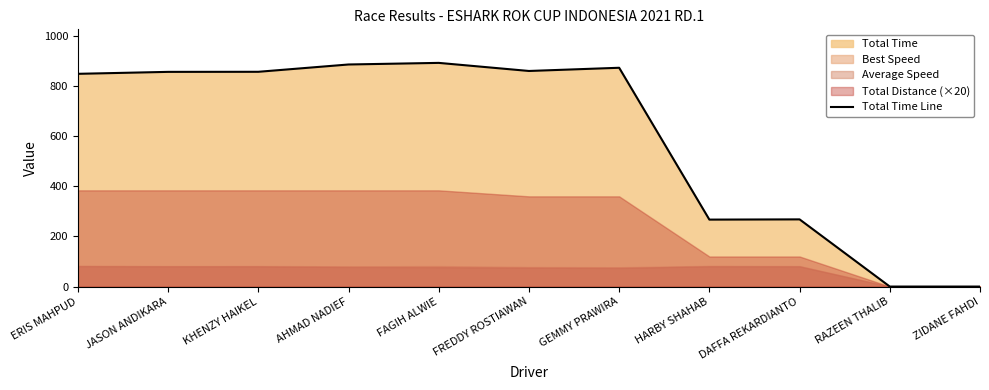

Reading right to left, list all the values displayed in this chart.

0.0	0.0	268.1	267.2	873.1	860.3	892.6	886.2	857.1	856.8	849.0